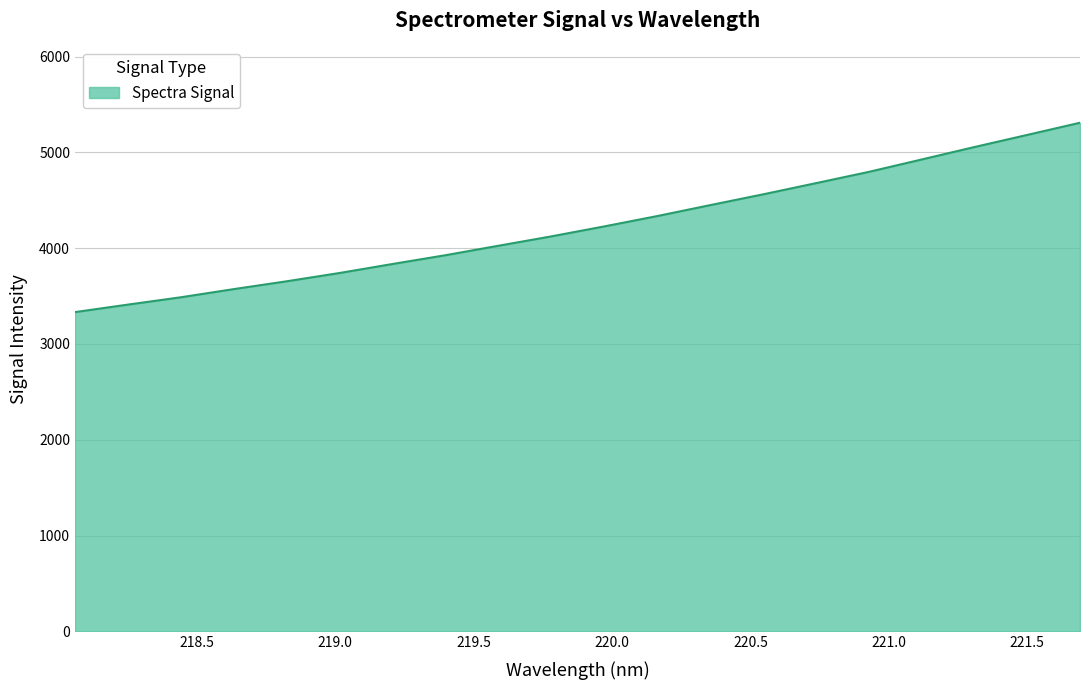

What is the difference between the maximum and minimum values?

1976.7